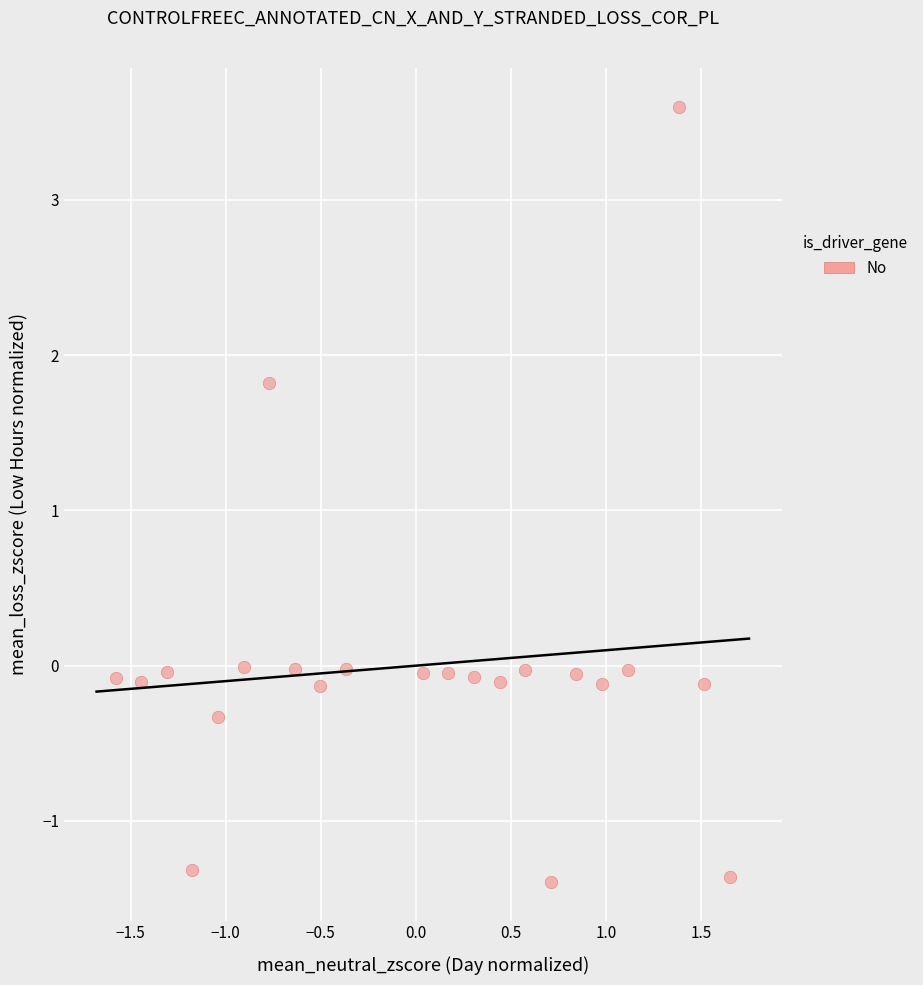

What Y value in the scatter plot is closest to 1?

1.8